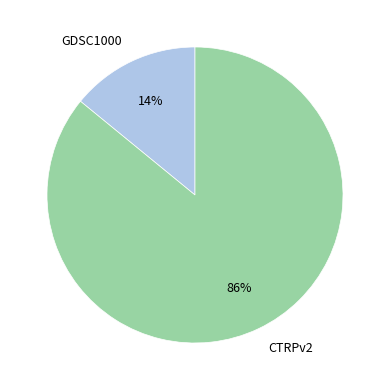

Between GDSC1000 and CTRPv2, which is larger?

CTRPv2